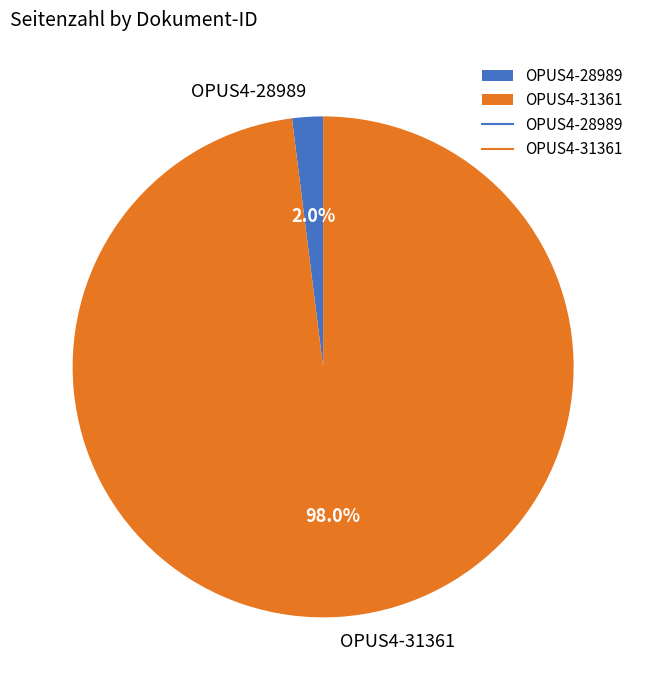

What is the largest slice in the pie chart?

OPUS4-31361